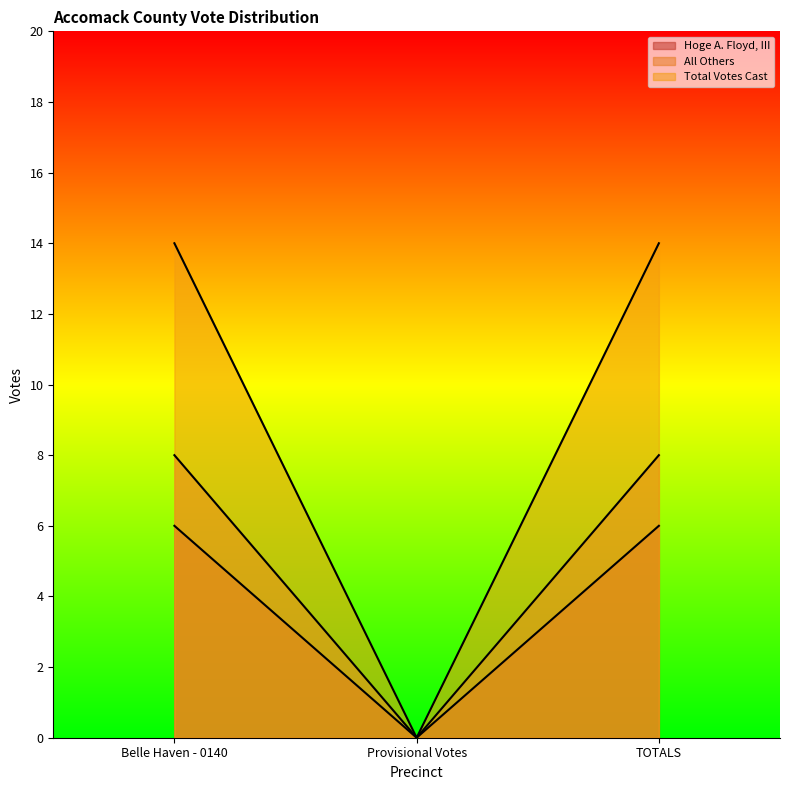

What is the difference between the second highest and minimum values in the All Others series?

8